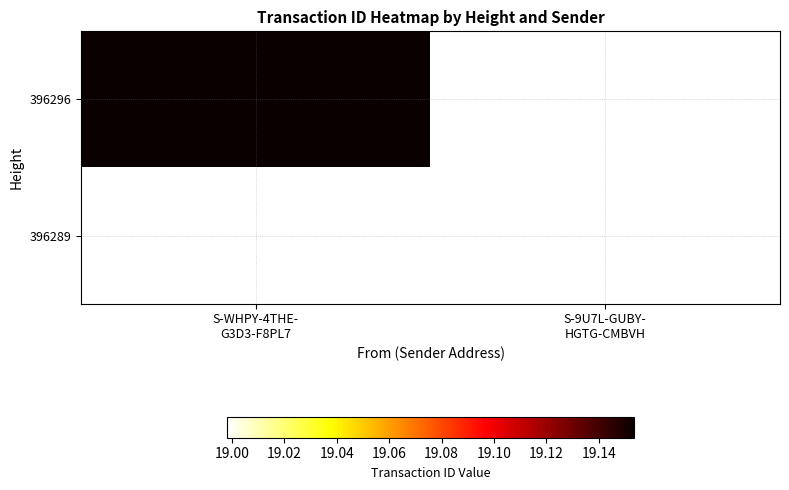

What is the smallest value displayed?

19.0